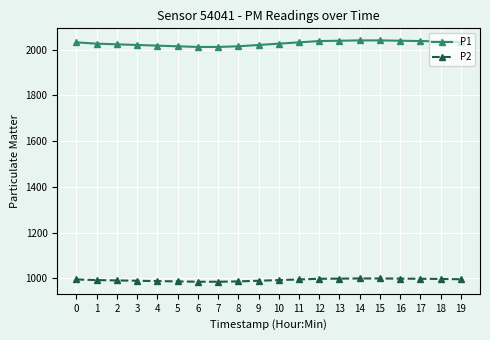

True or false: P1 and P2 cross at least once.

False